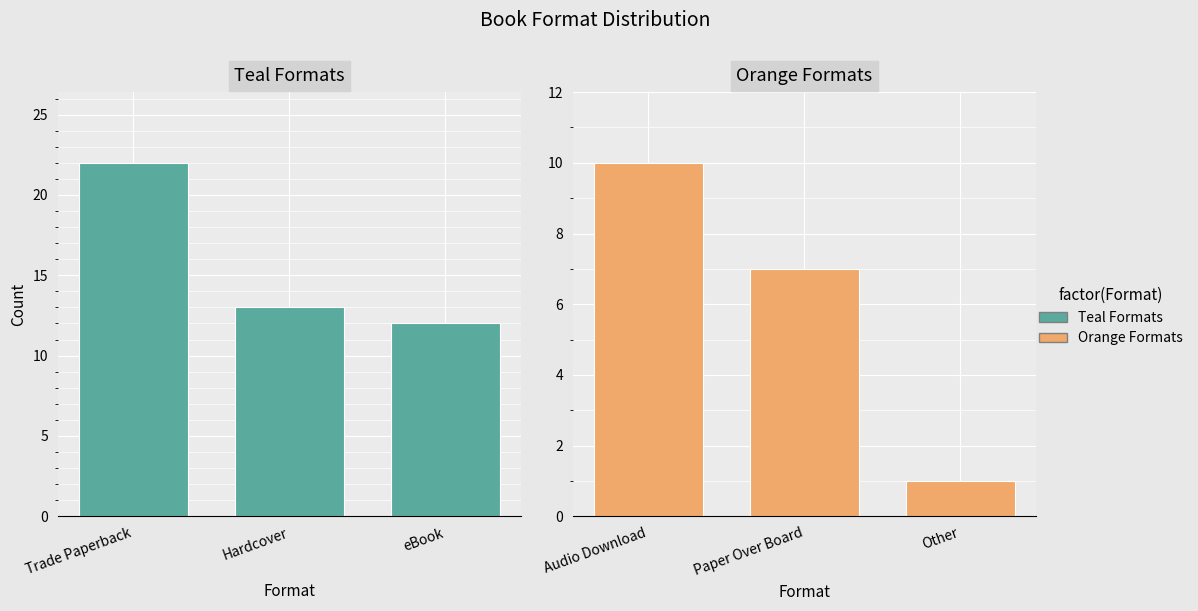

Rank the series by their average value, from lowest to highest.

Orange Formats, Teal Formats